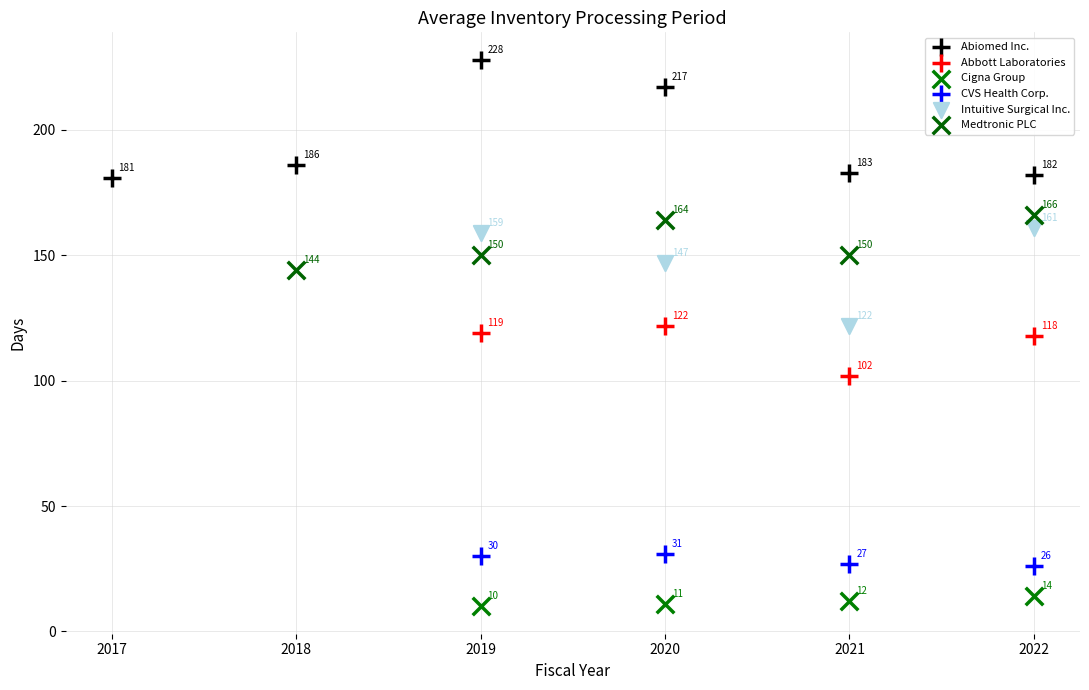

What are all the series names shown in the legend?

Abiomed Inc., Abbott Laboratories, Cigna Group, CVS Health Corp., Intuitive Surgical Inc., Medtronic PLC